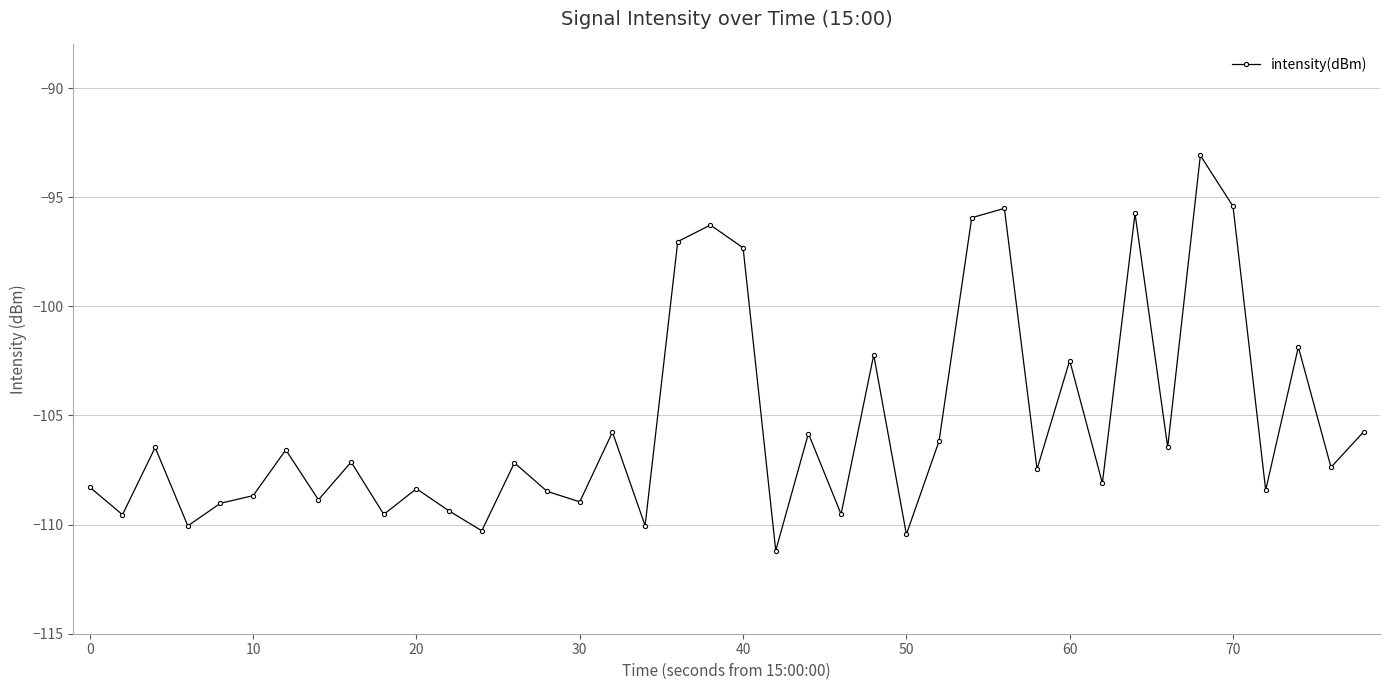

True or false: there are more than 2 points higher than both neighbors.

True